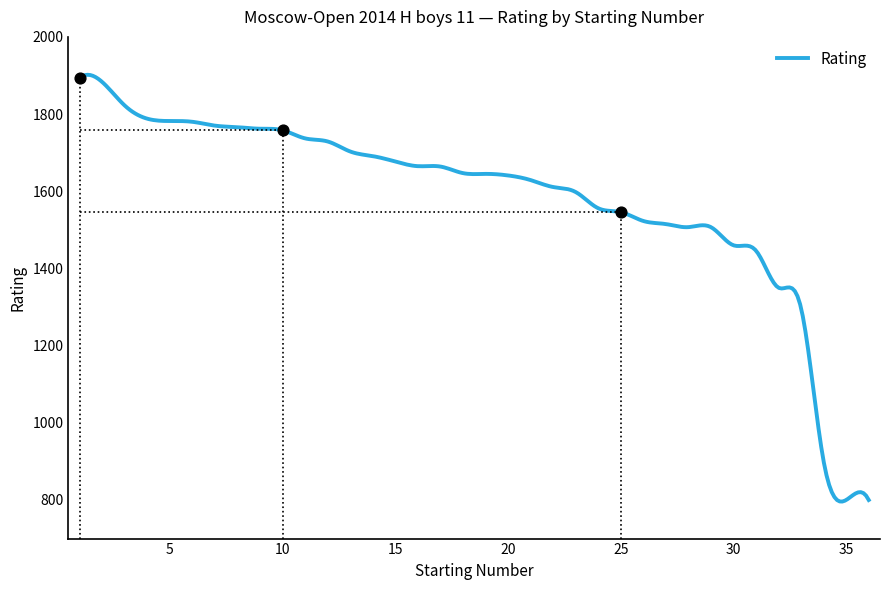

What is the change in value from 16 to 35?

-865